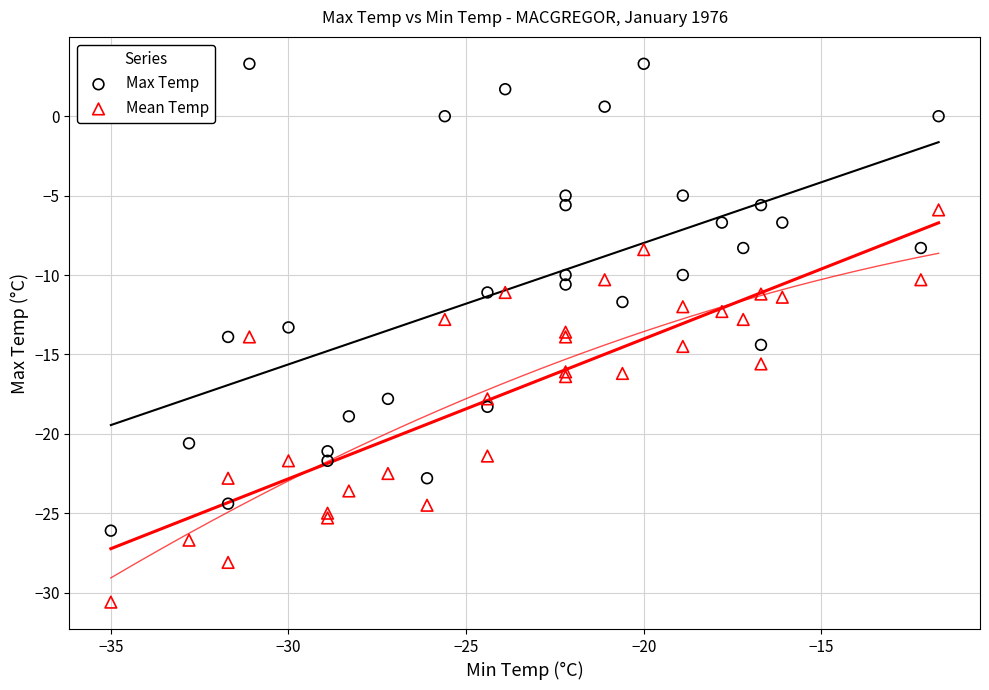

Which series reaches the maximum Y coordinate?

Max Temp